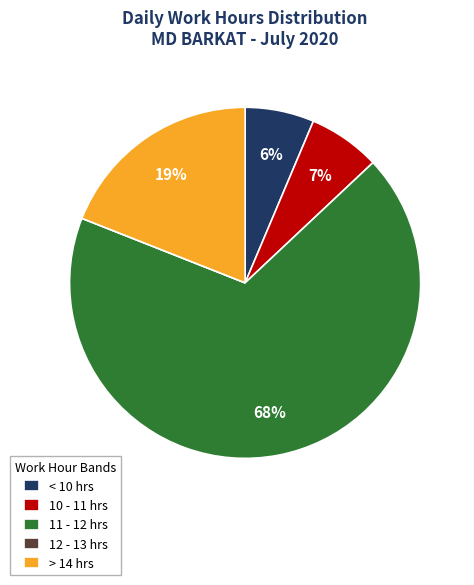

What is the largest slice in the pie chart?

11 - 12 hrs